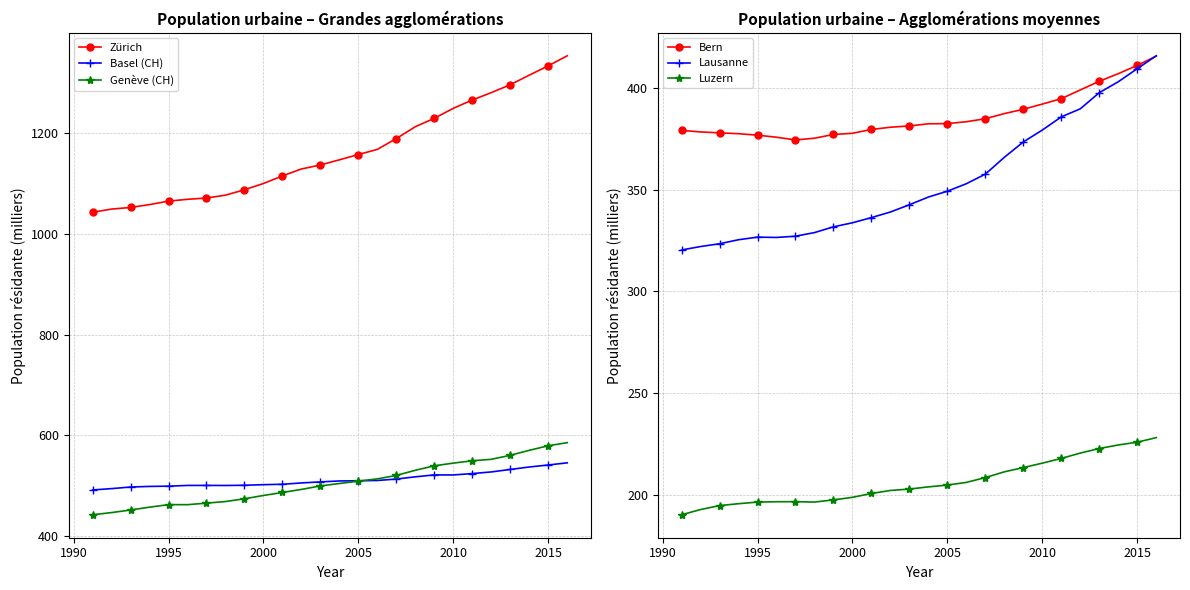

What is the approximate value of Bern at 2000?

377.6